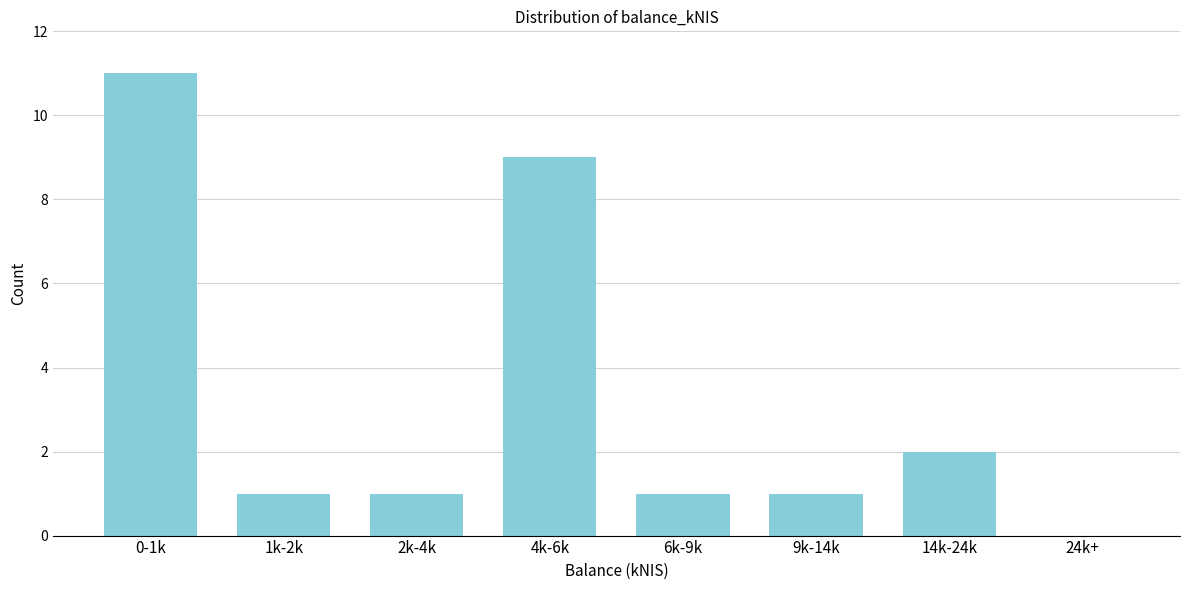

Reading left to right, list all the values displayed in this chart.

0-1k=11	1k-2k=1	2k-4k=1	4k-6k=9	6k-9k=1	9k-14k=1	14k-24k=2	24k+=0